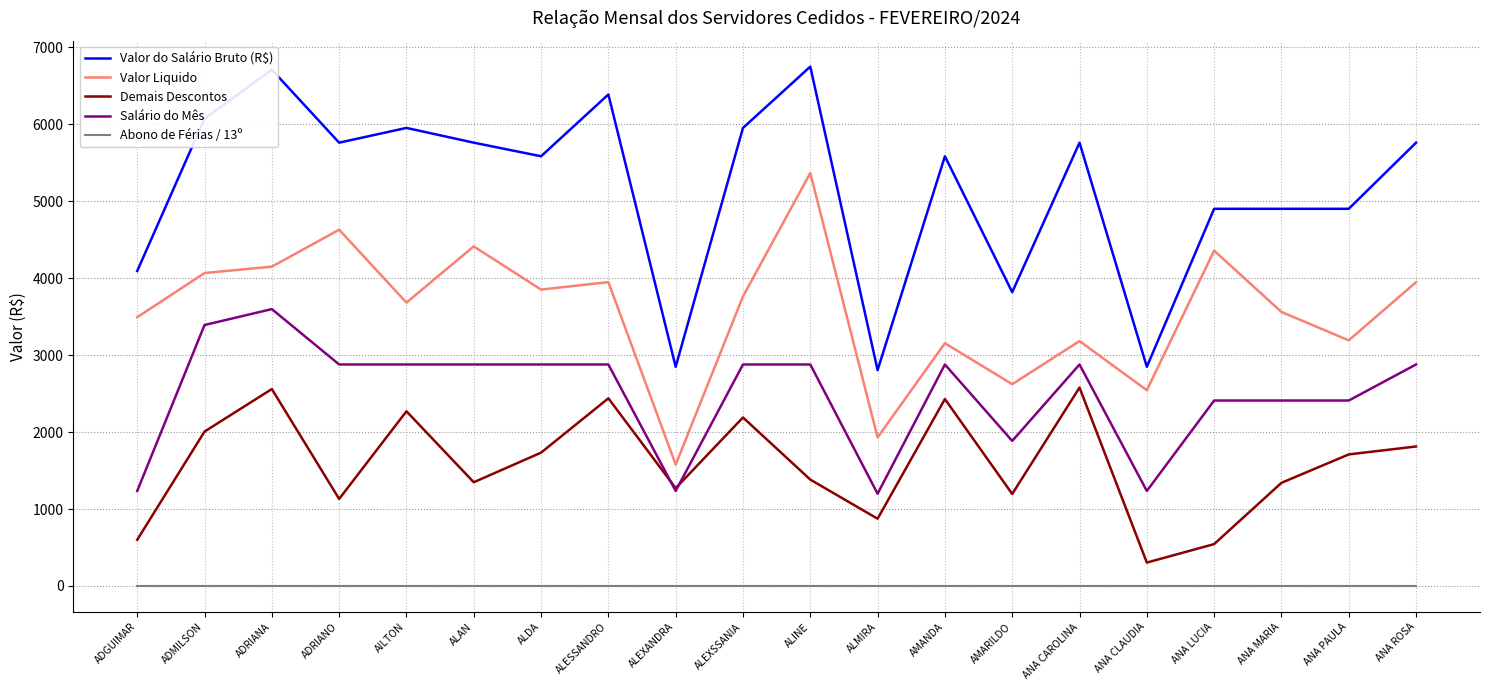

Which series has the largest total across all categories?

Valor do Salário Bruto (R$)